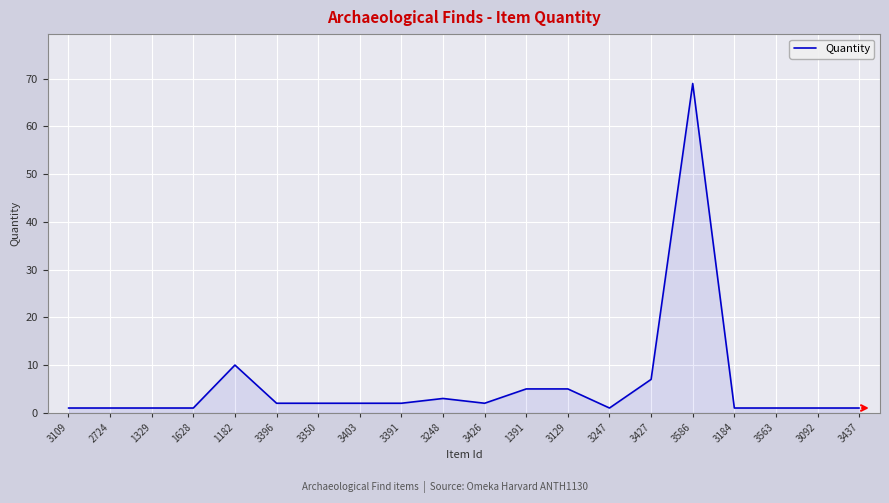

Which label corresponds to the largest value in the chart?

3586